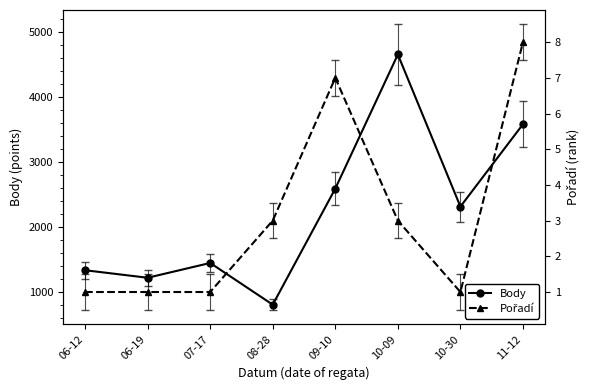

What is the label of the 4th point from the right?

09-10